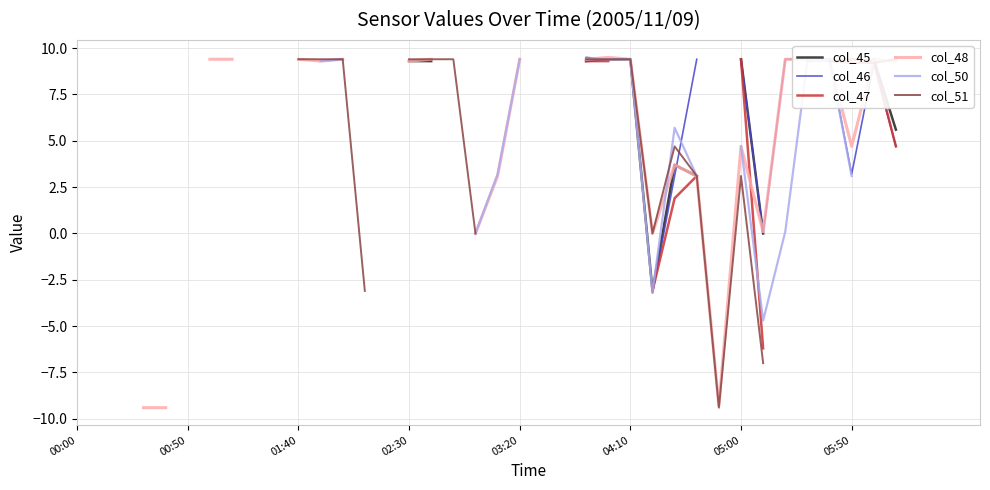

How many values in the col_45 series exceed 9?

10